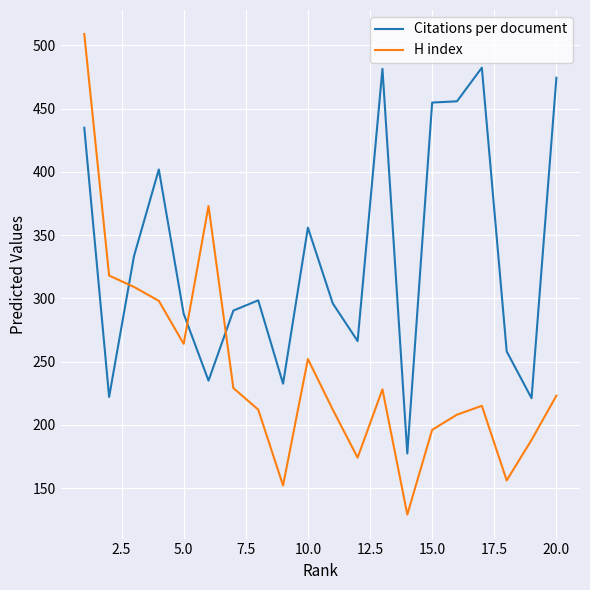

What is the difference between the maximum and minimum values in the H index series?

380.0